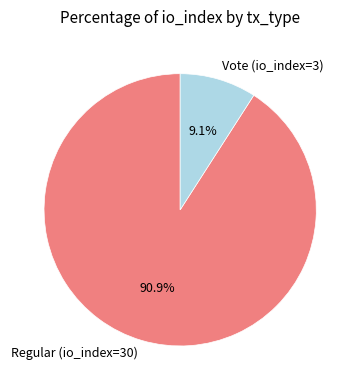

To the nearest percent, what is the average slice percentage?

50%